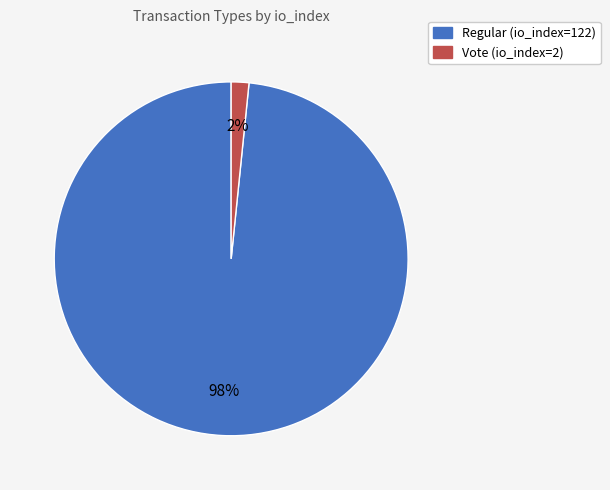

What is the smallest slice in the pie chart?

Vote (io_index=2)